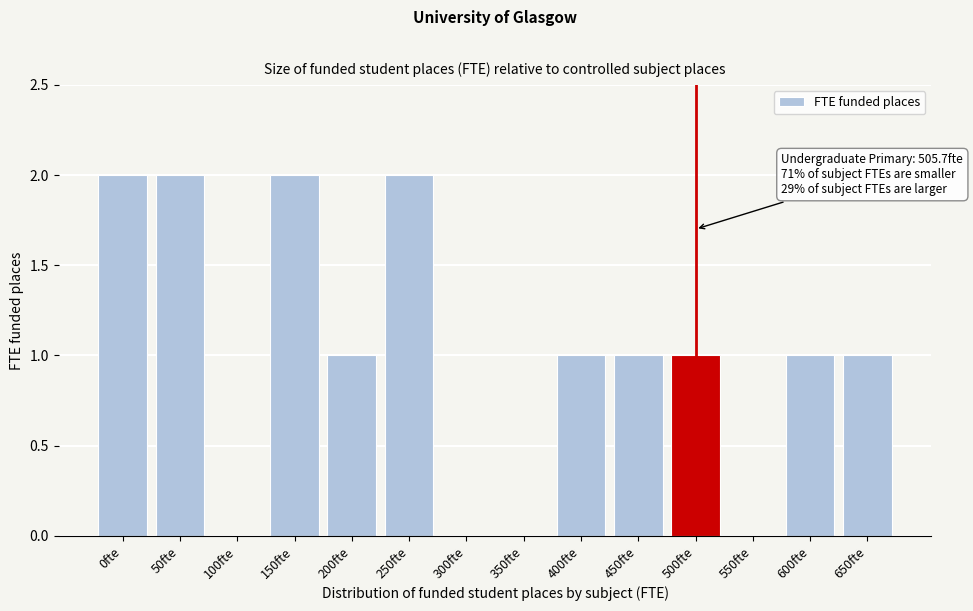

Reading right to left, transcribe all the data shown in this chart.

650fte=1	600fte=1	550fte=0	500fte=1	450fte=1	400fte=1	350fte=0	300fte=0	250fte=2	200fte=1	150fte=2	100fte=0	50fte=2	0fte=2